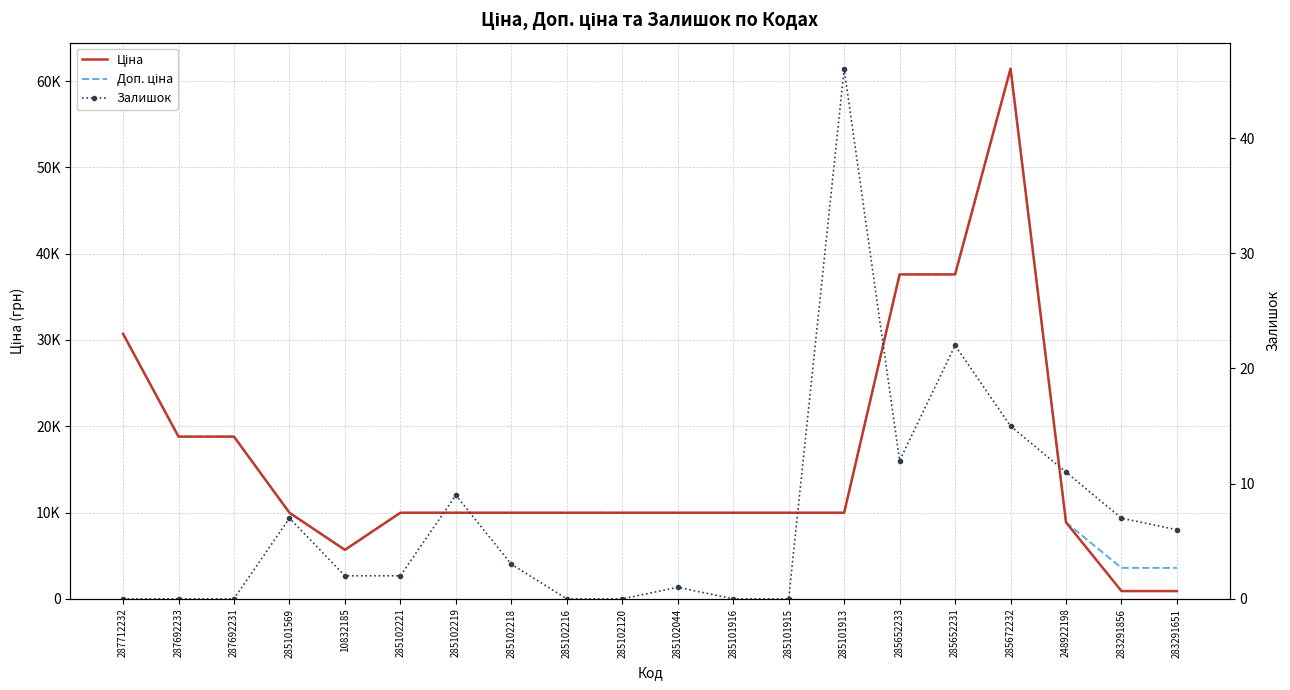

Which category has the lowest value in the Залишок series?

287712232